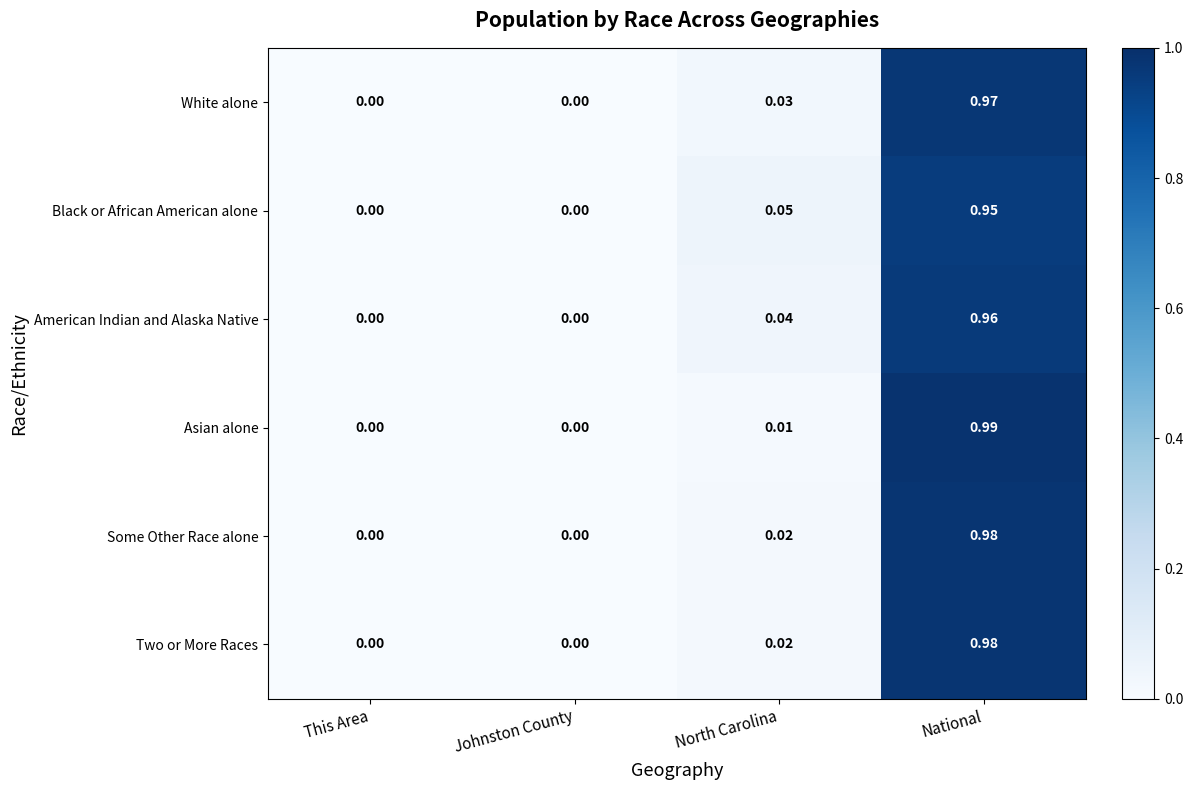

Which category has the highest value in the White alone series?

National